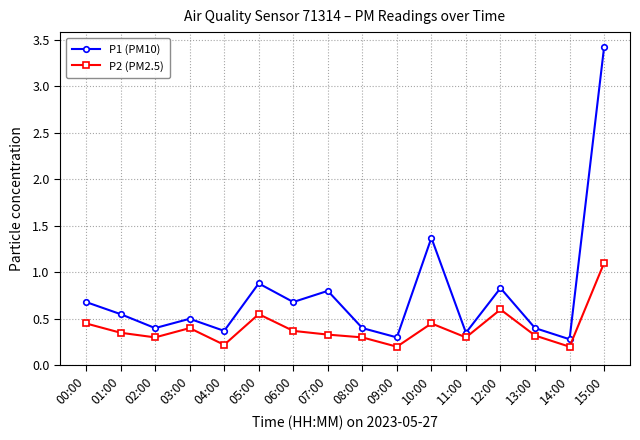

What position from the right is 14:00?

2